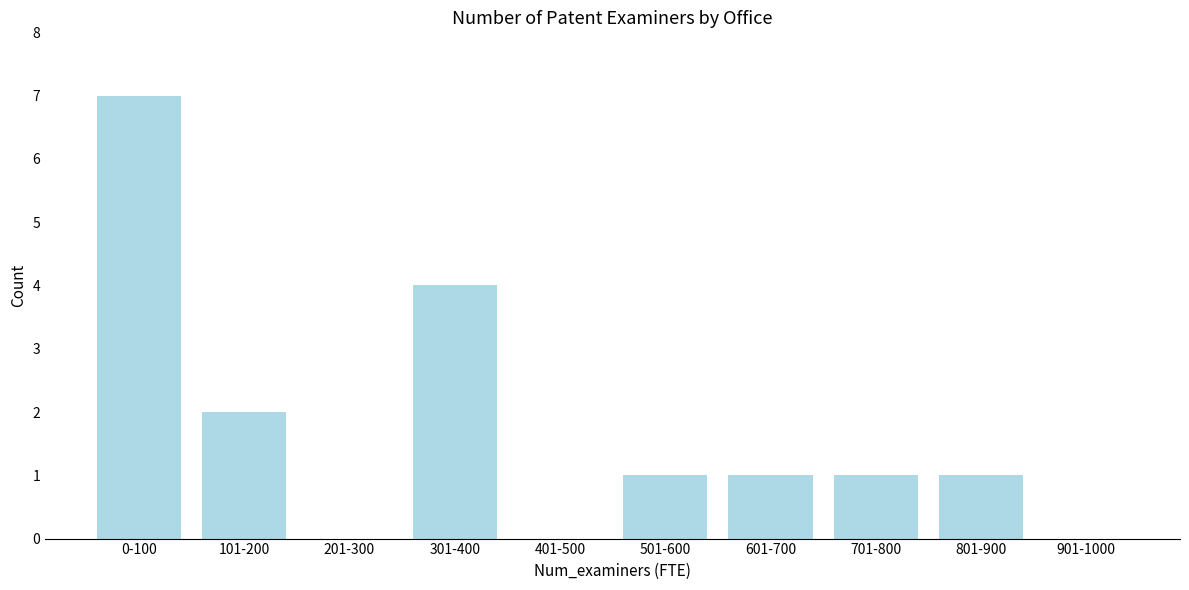

Reading left to right, transcribe all the data shown in this chart.

0-100=7	101-200=2	201-300=0	301-400=4	401-500=0	501-600=1	601-700=1	701-800=1	801-900=1	901-1000=0